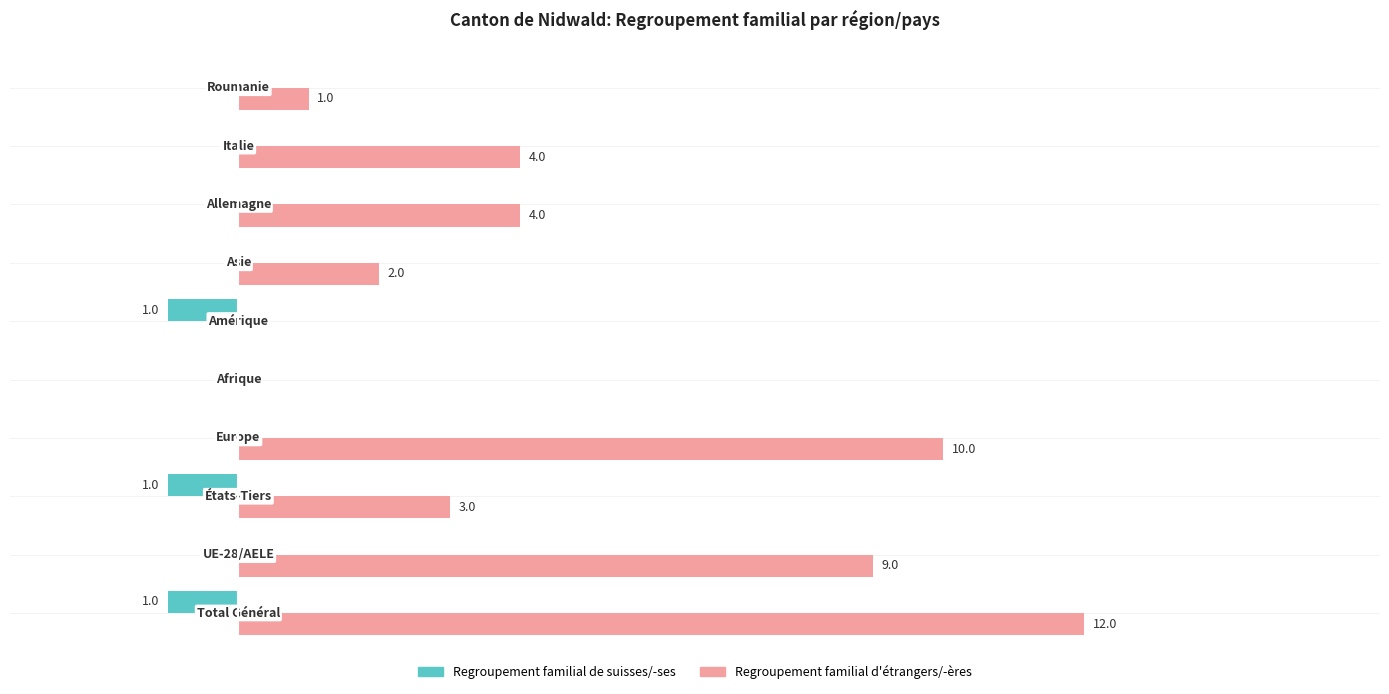

What are all the series names shown in the legend?

Regroupement familial de suisses/-ses, Regroupement familial d'étrangers/-ères